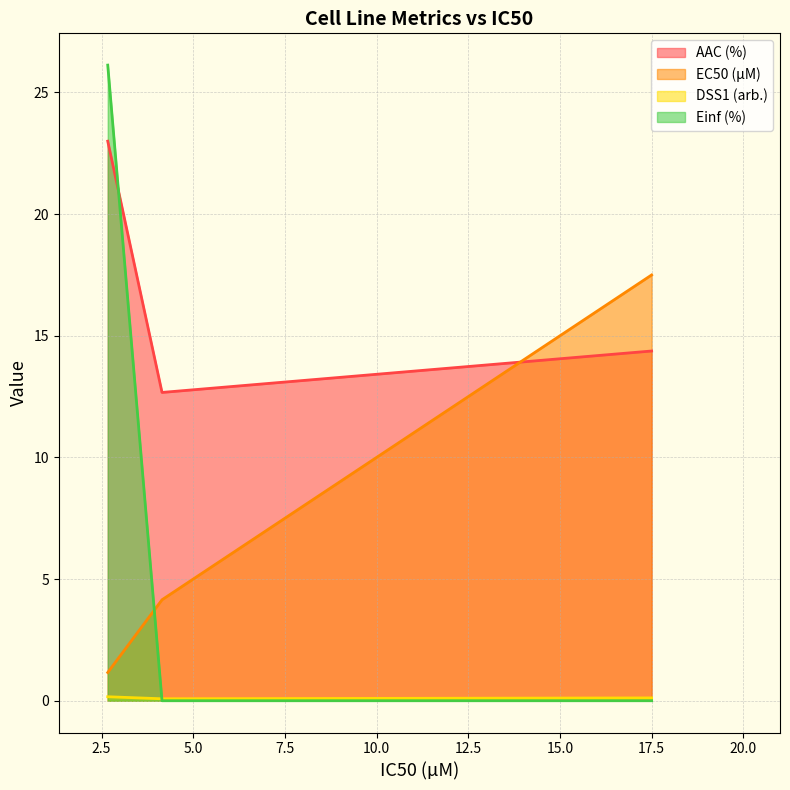

Which series has the widest spread of values?

Einf (%)